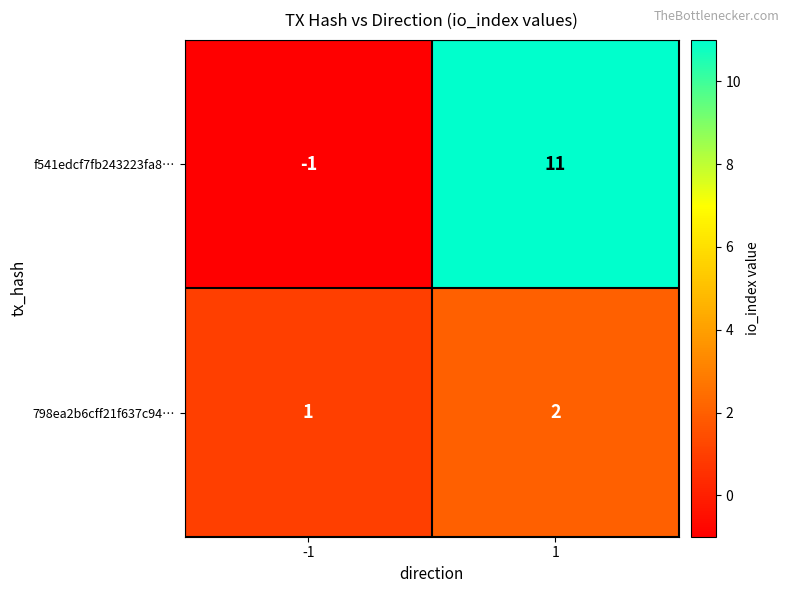

True or false: 798ea2b6cff21f637c94… has a value of 1 at -1.

True